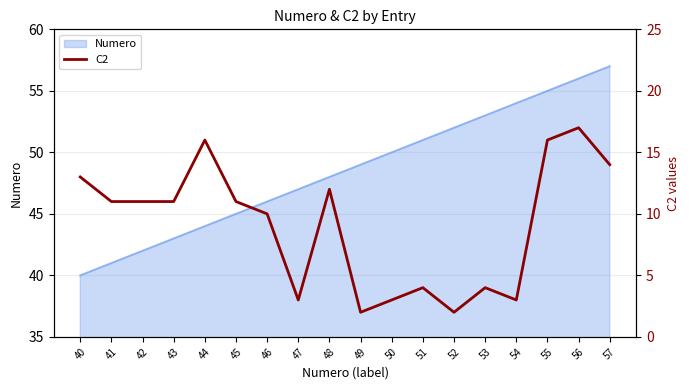

Which category has the lowest value in the Numero series?

40